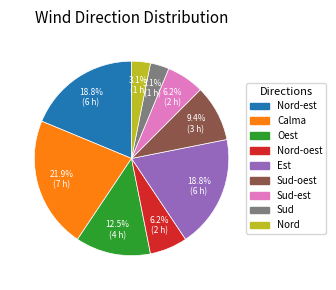

Does any single category account for the majority?

No